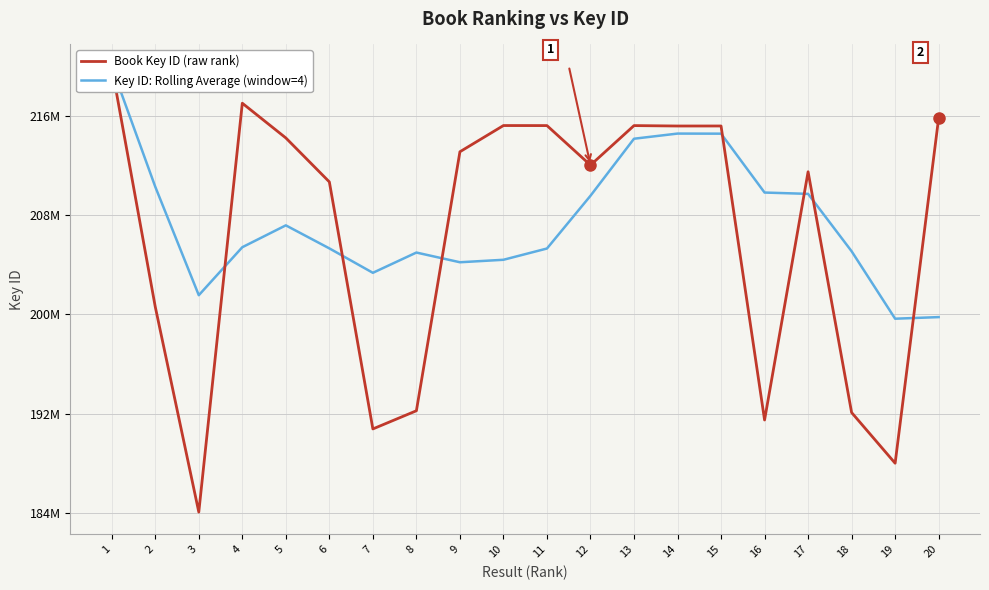

Reading right to left, what are all the values shown in this chart?

Book Key ID (raw rank): 215801991.0	187996263.0	192077815.0	211469902.0	191477212.0	215156020.0	215154270.0	215187733.0	212002427.0	215188088.0	215191524.0	213080285.0	192222391.0	190758166.0	210652969.0	214194189.0	216989804.0	184062567.0	200591165.0	219929752.0
Key ID: Rolling Average (window=4): 199764636.6	199635442.4	205067043.8	209689027.4	209795532.4	214537707.6	214544808.4	214130011.4	209536943.0	205288090.8	204381067.0	204181600.0	204963503.8	203331539.0	205298138.8	207153495.4	205393322.0	201527828.0	210260458.5	219929752.0